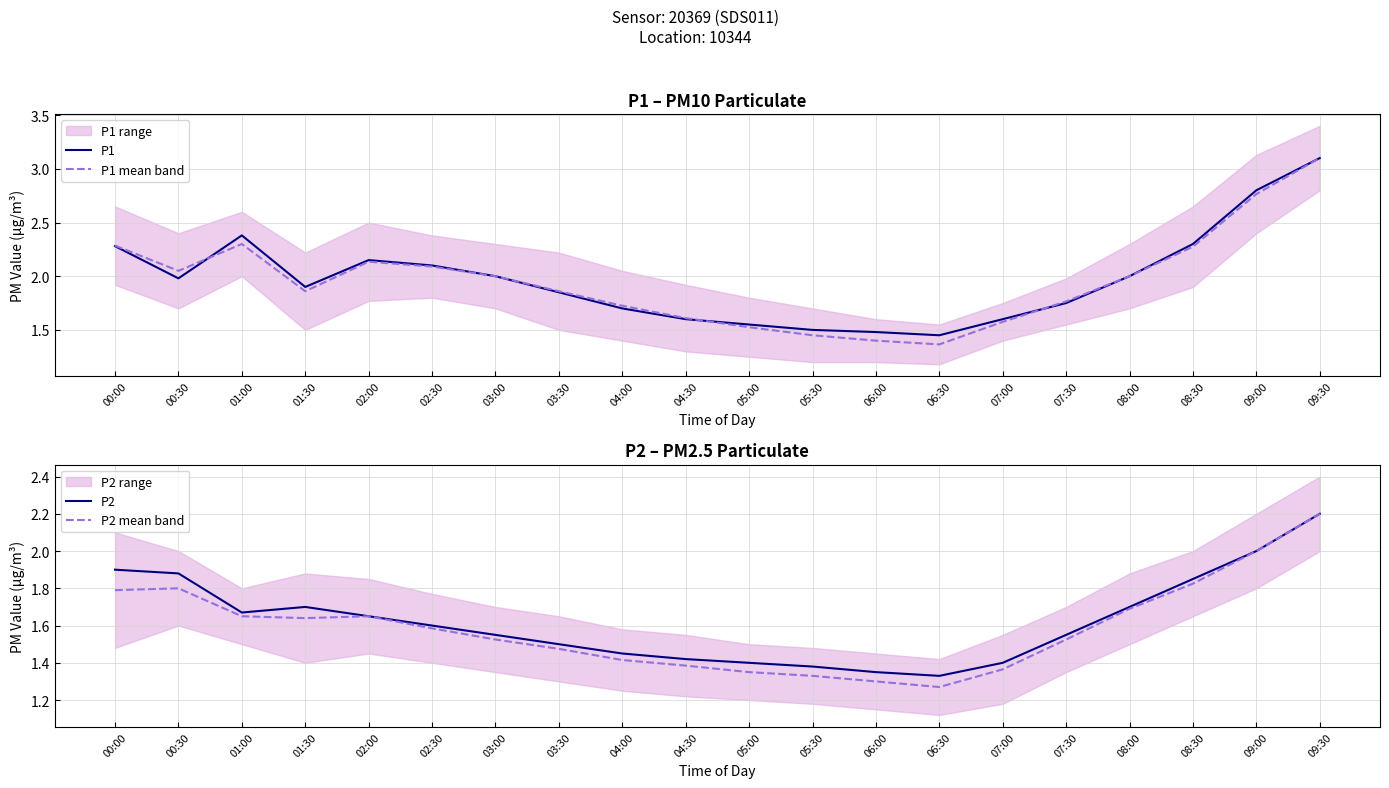

True or false: P1 and P2 mean band intersect in this chart.

False